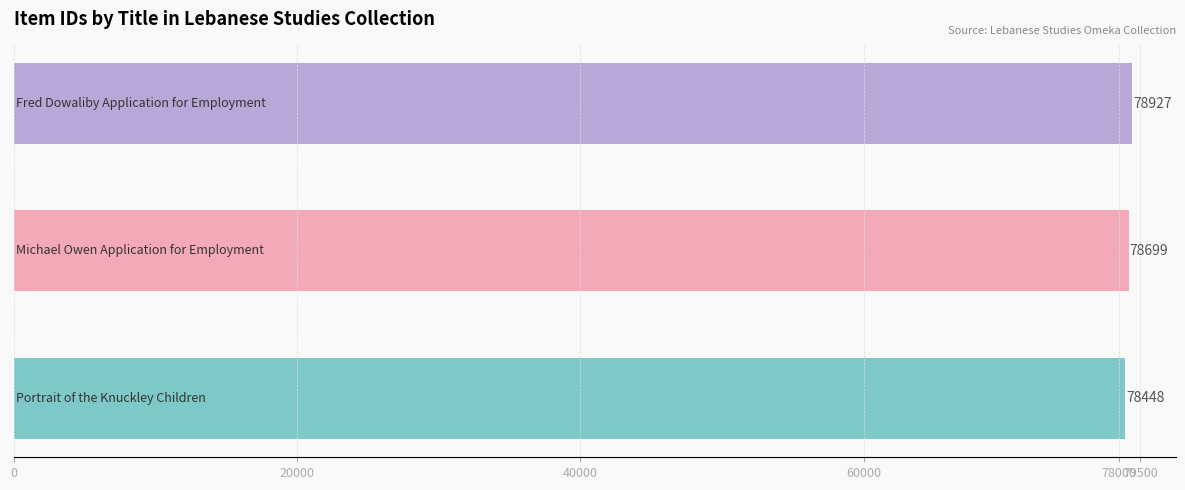

How many values are between 78448 and 78927?

3